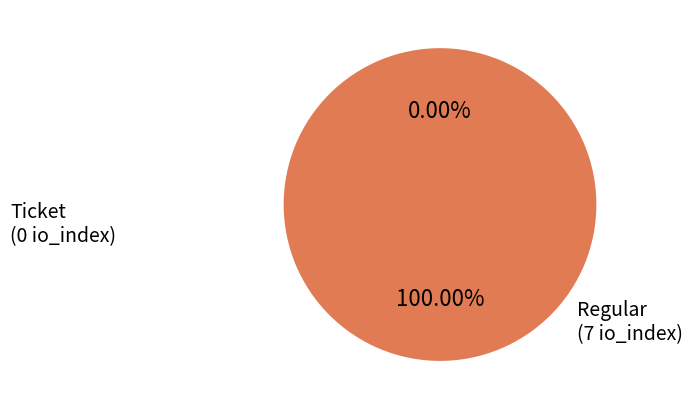

Does Ticket (io_index=0) account for over 50% of the chart?

No